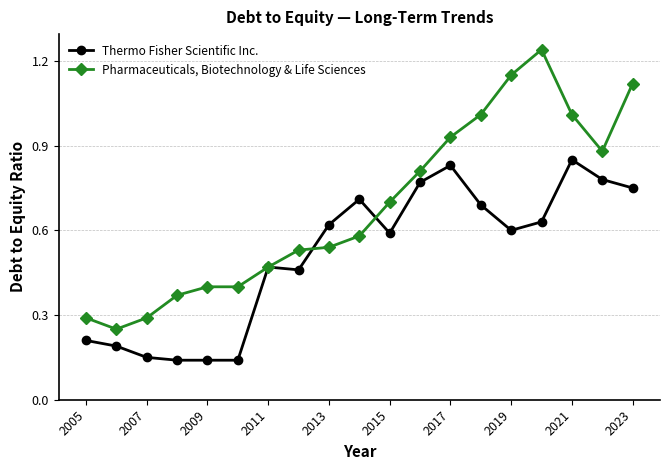

How many Thermo Fisher Scientific Inc. values are between 0 and 1?

19